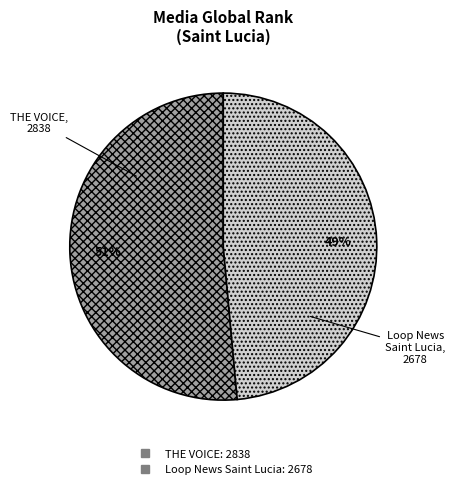

Is there any slice that represents more than half of the pie?

Yes